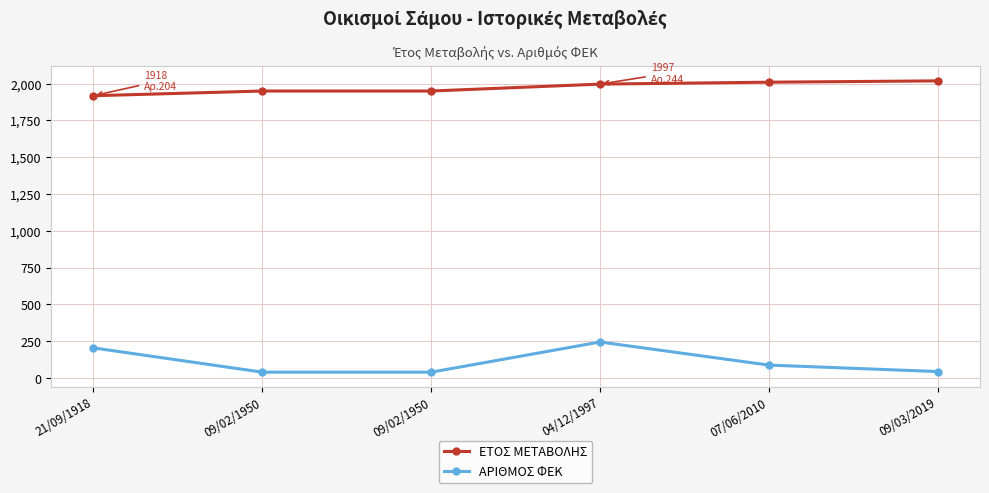

What are all the series names shown in the legend?

ΕΤΟΣ ΜΕΤΑΒΟΛΗΣ, ΑΡΙΘΜΟΣ ΦΕΚ